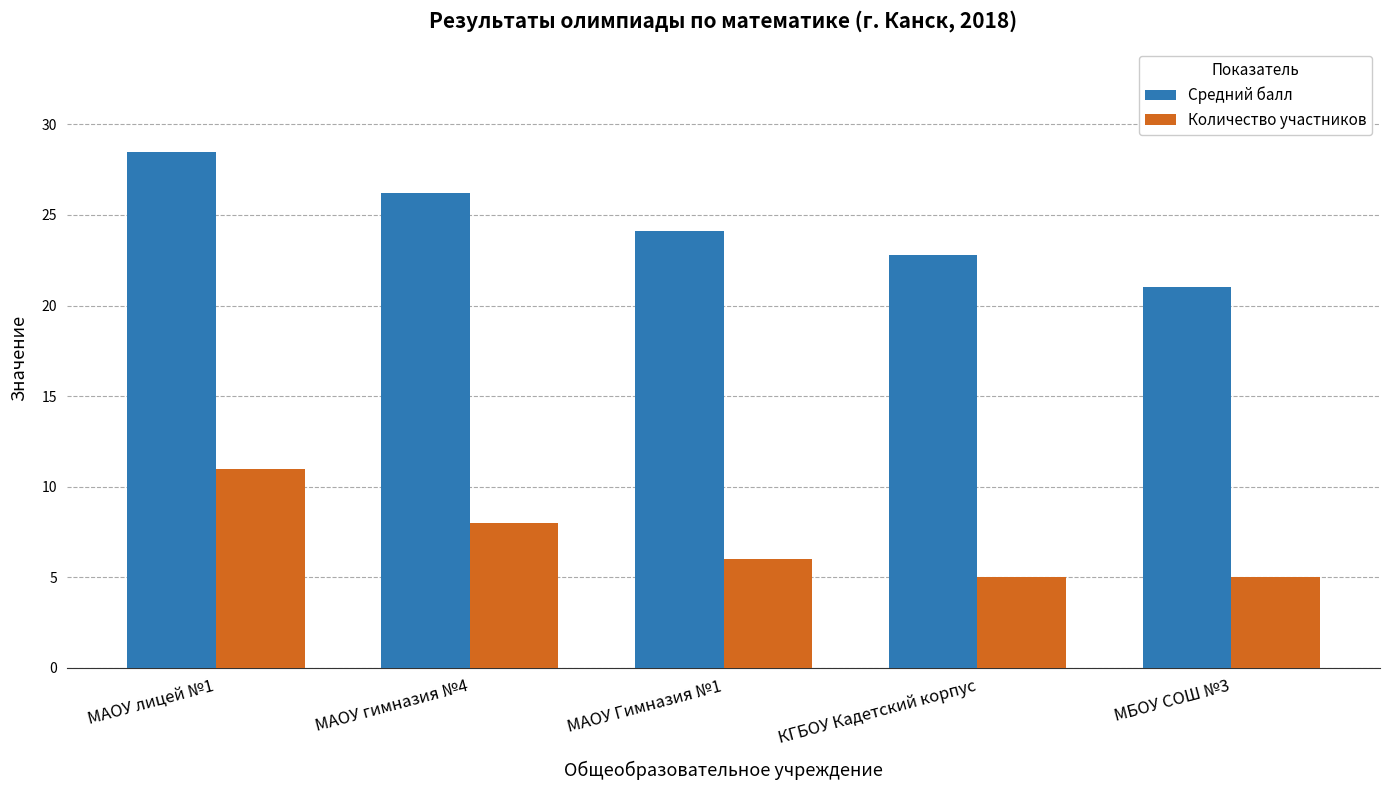

What is the difference between the highest and lowest values at МАОУ лицей №1?

17.5